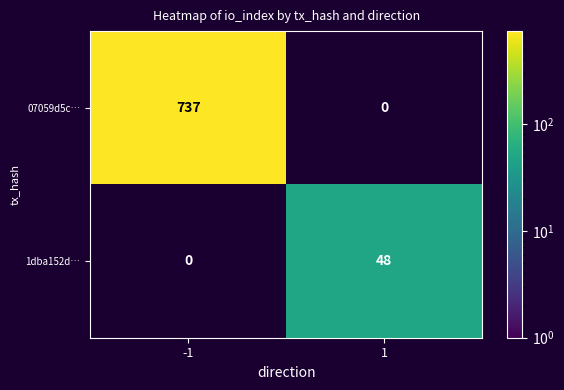

The value of 1dba152d… at 1 is 31. True or false?

False